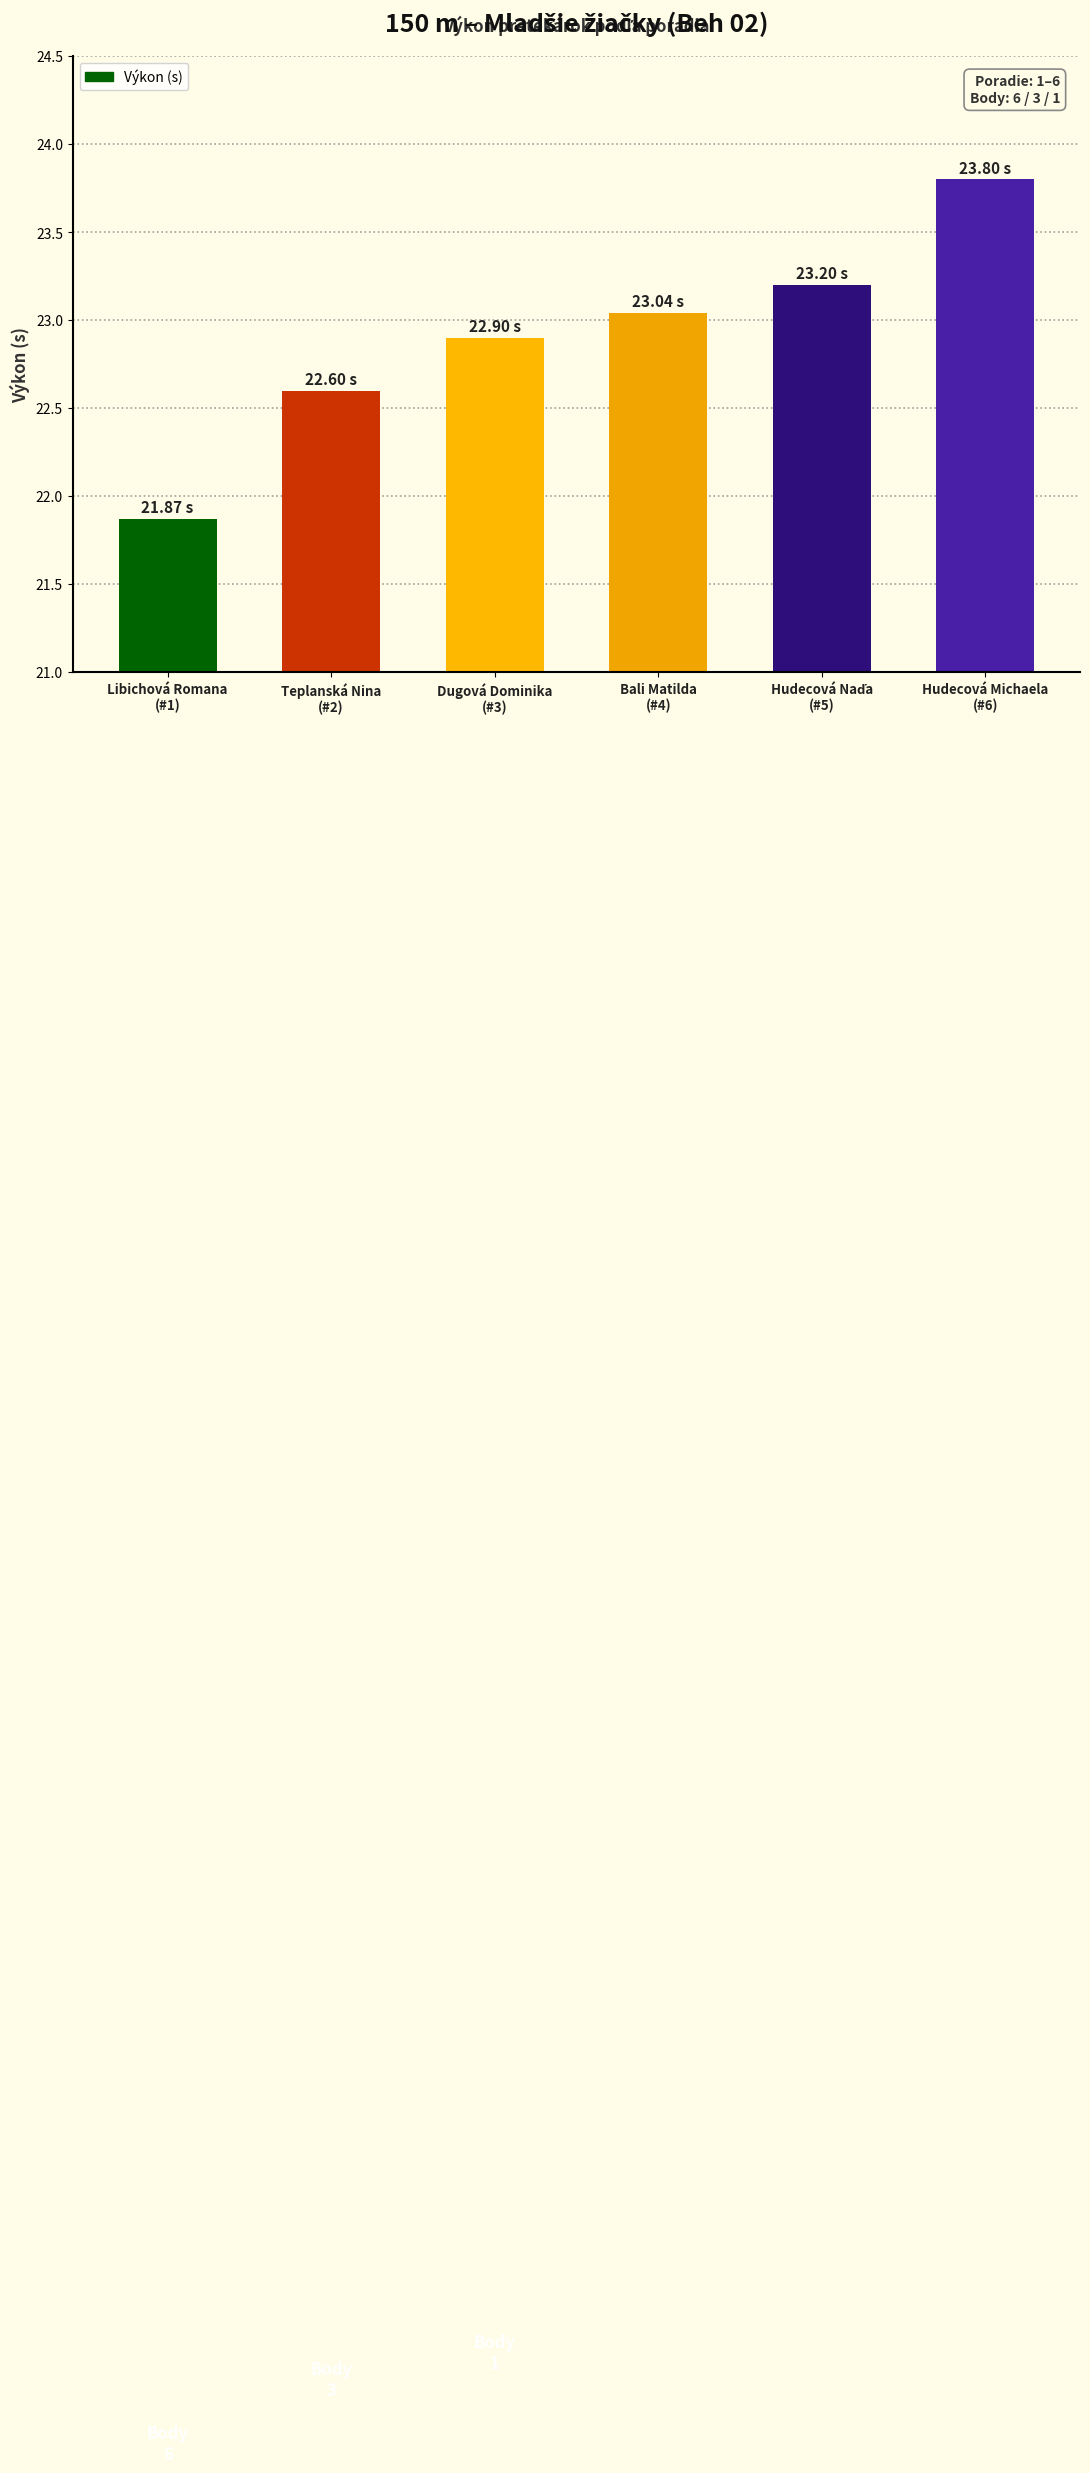

What is the sum of all values?

137.4